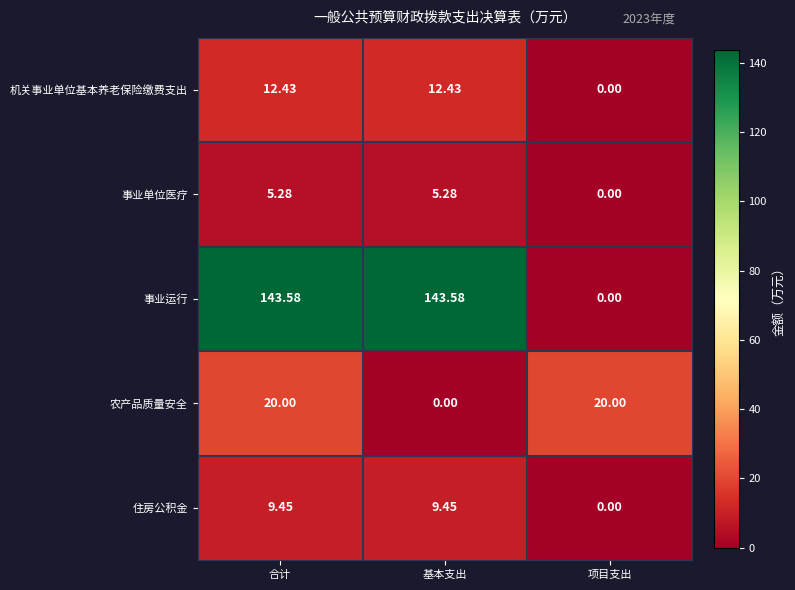

Is the value of 事业运行 at 合计 greater than the value of 事业单位医疗 at 基本支出?

Yes